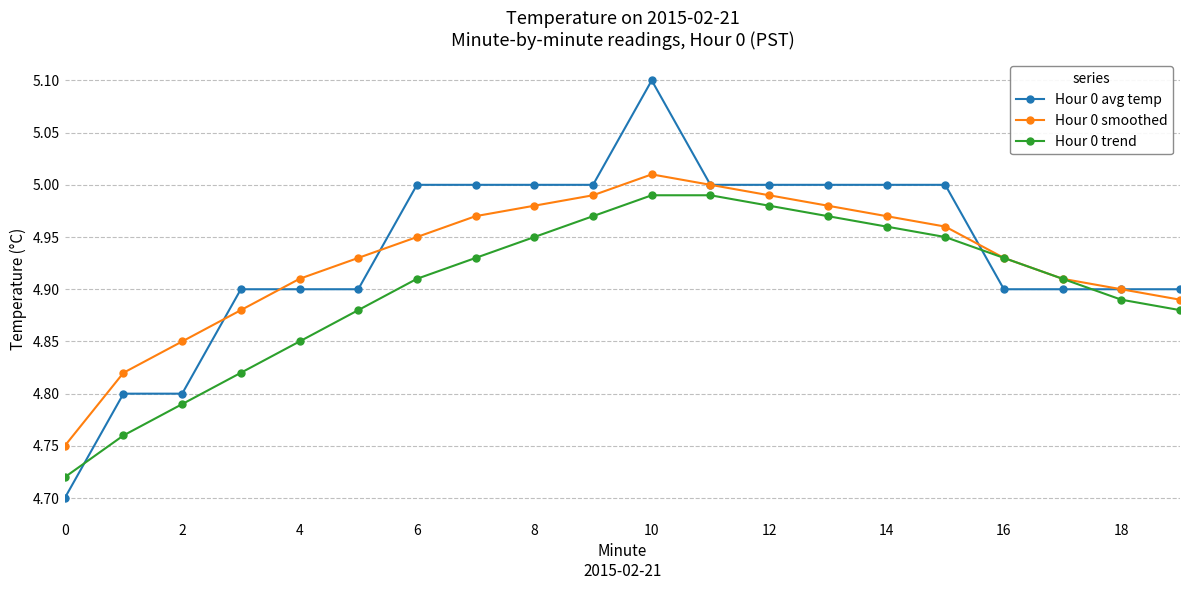

What is the maximum value shown in the chart?

5.1